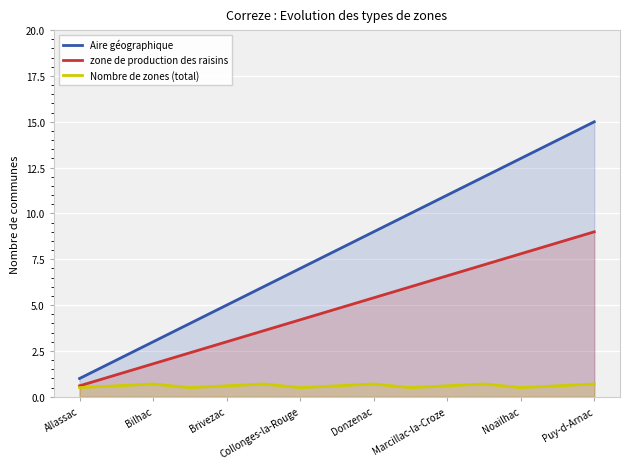

True or false: Nombre de zones (total) and Aire géographique intersect in this chart.

False